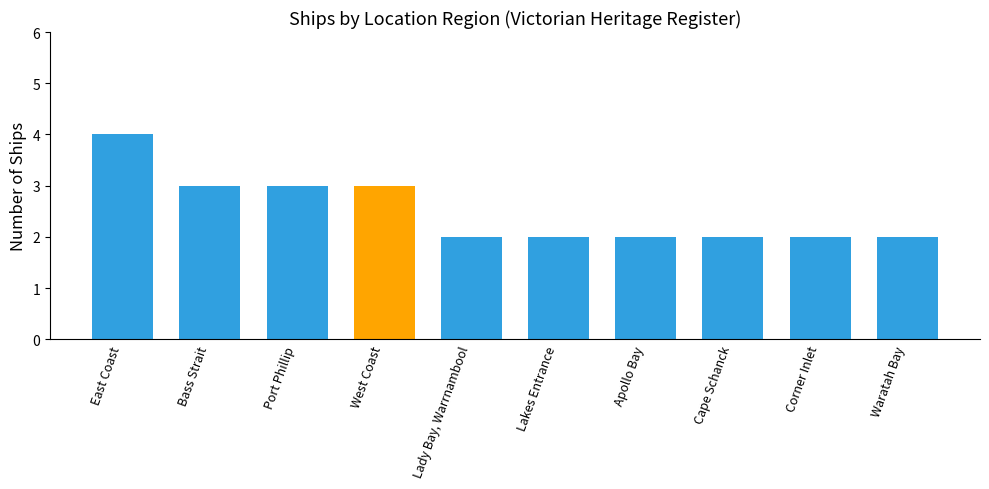

What is the sum of all values?

25